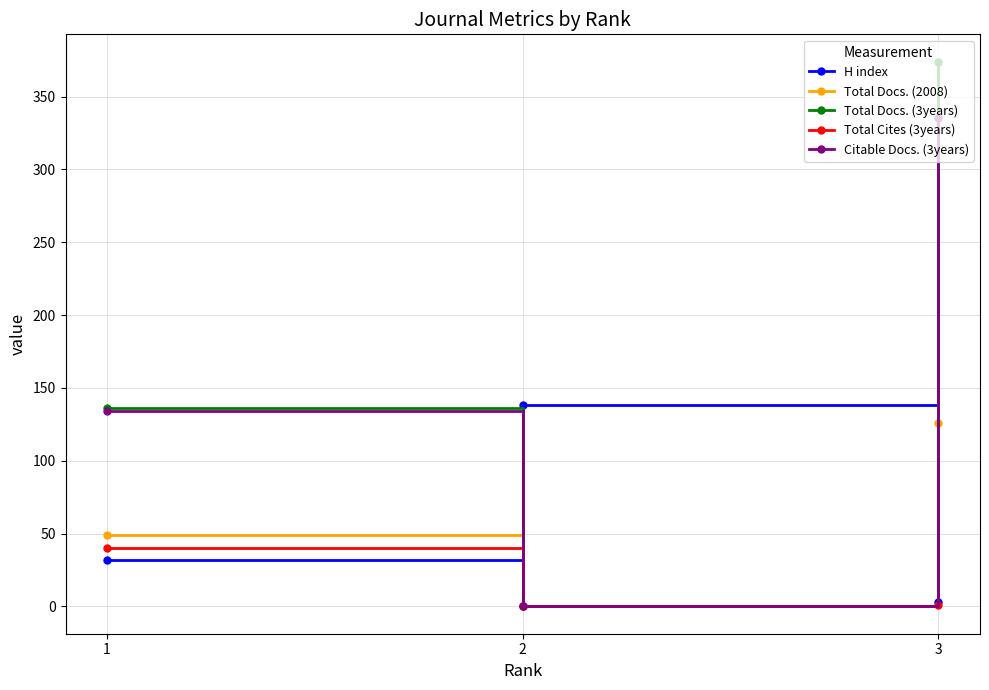

Is the value of Total Docs. (2008) at 1 greater than the value of Citable Docs. (3years) at 3?

No